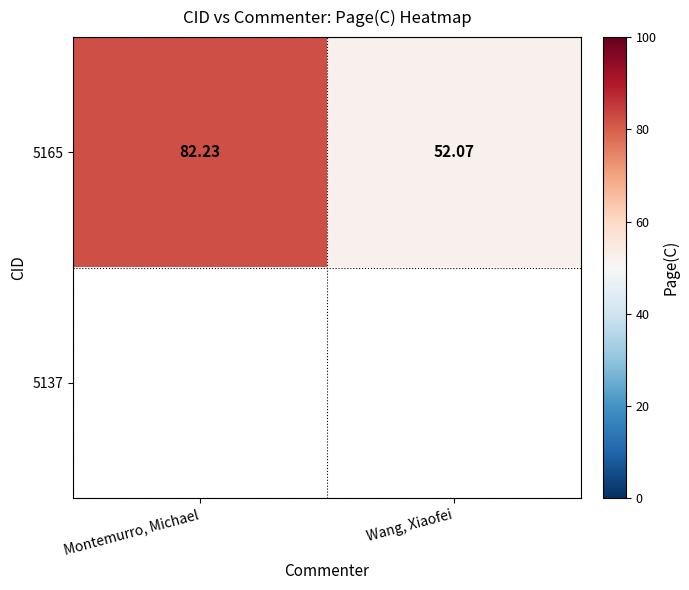

Which category has the lowest value across all series?

Wang, Xiaofei